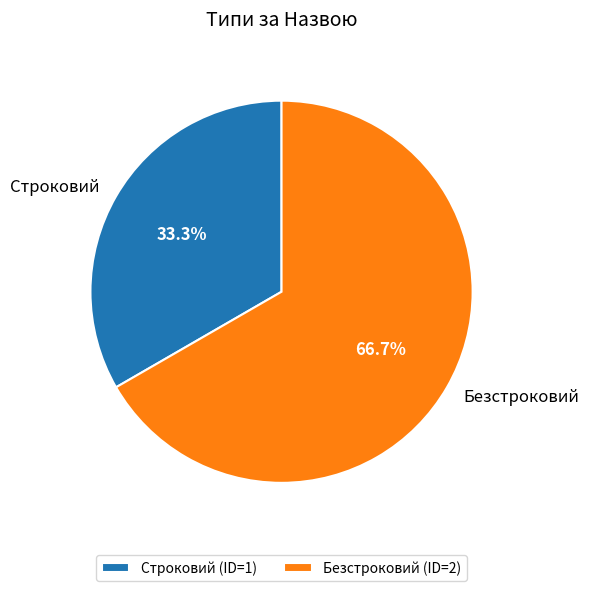

Which slice is the smallest?

Строковий